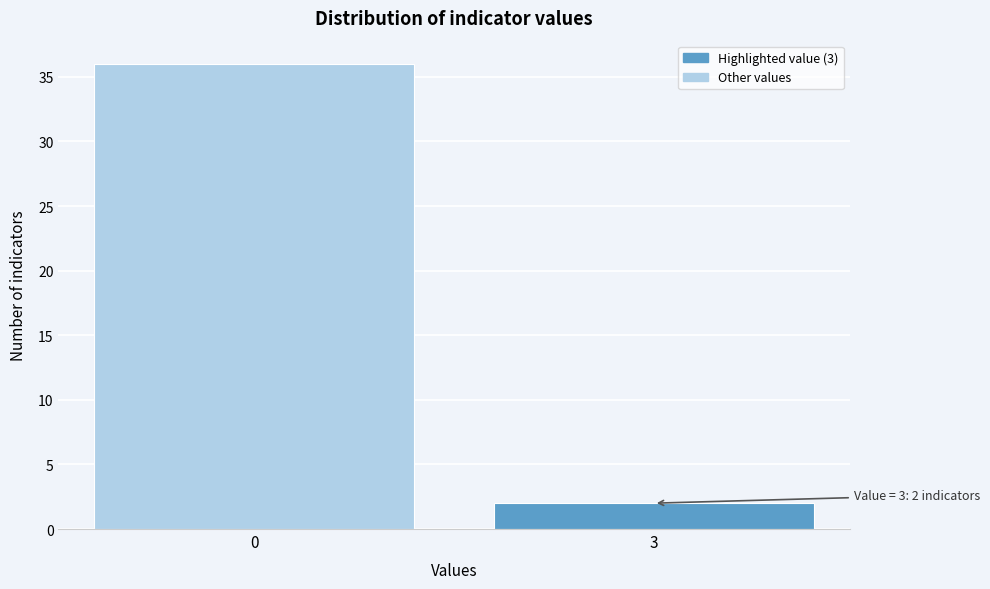

Reading right to left, extract all data points from this chart.

3=2	0=36